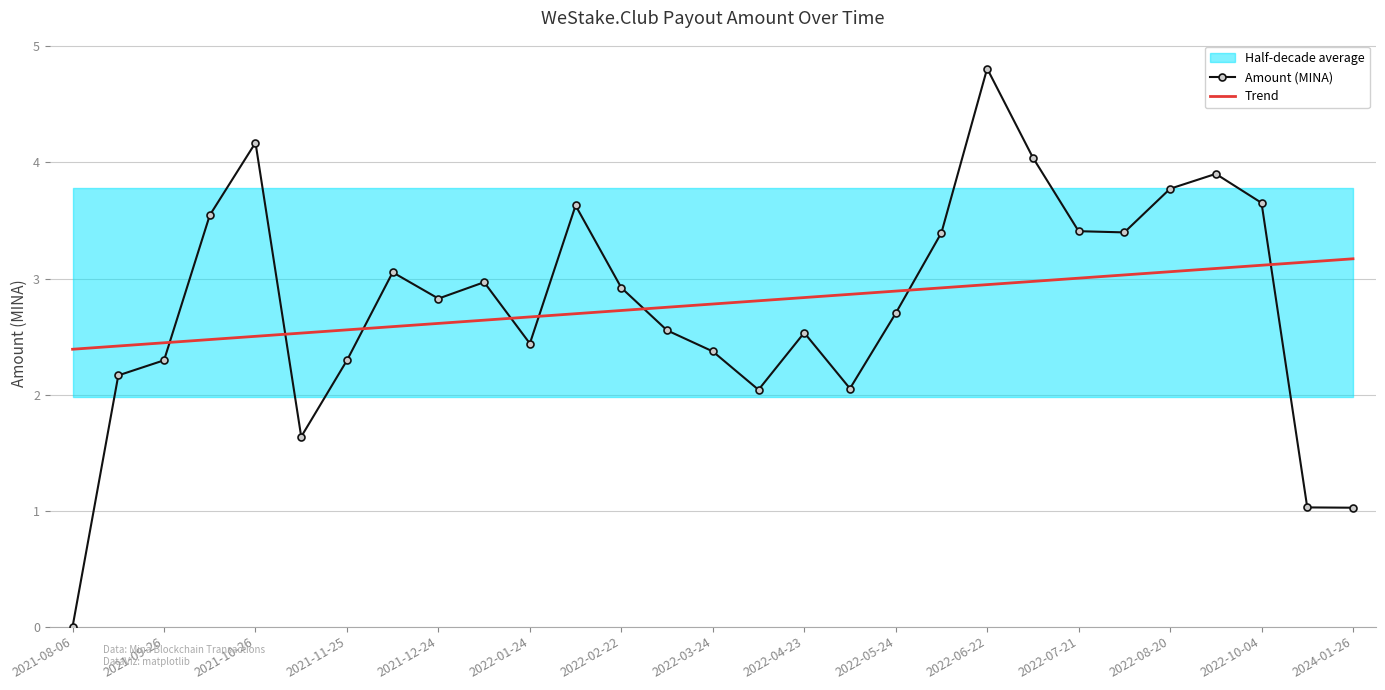

What is the maximum value for Amount (MINA)?

4.8